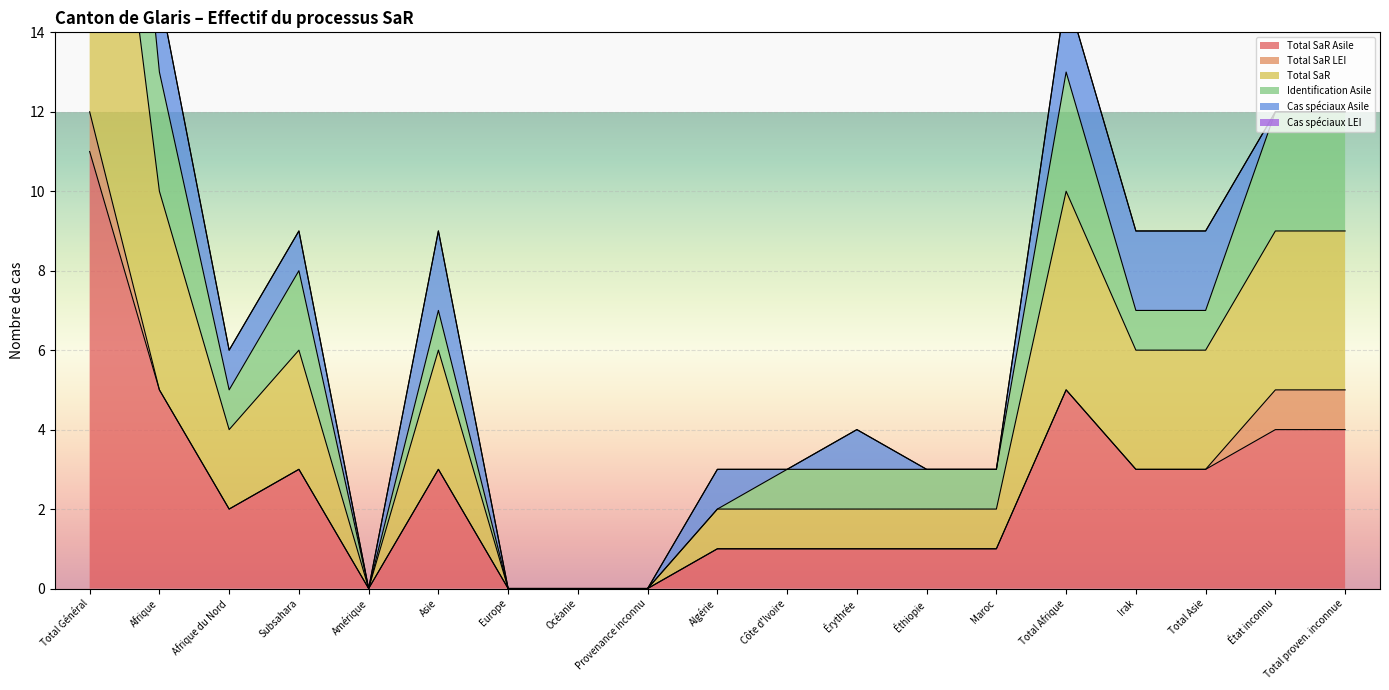

True or false: Total SaR Asile has a value of 3 at Subsahara.

True